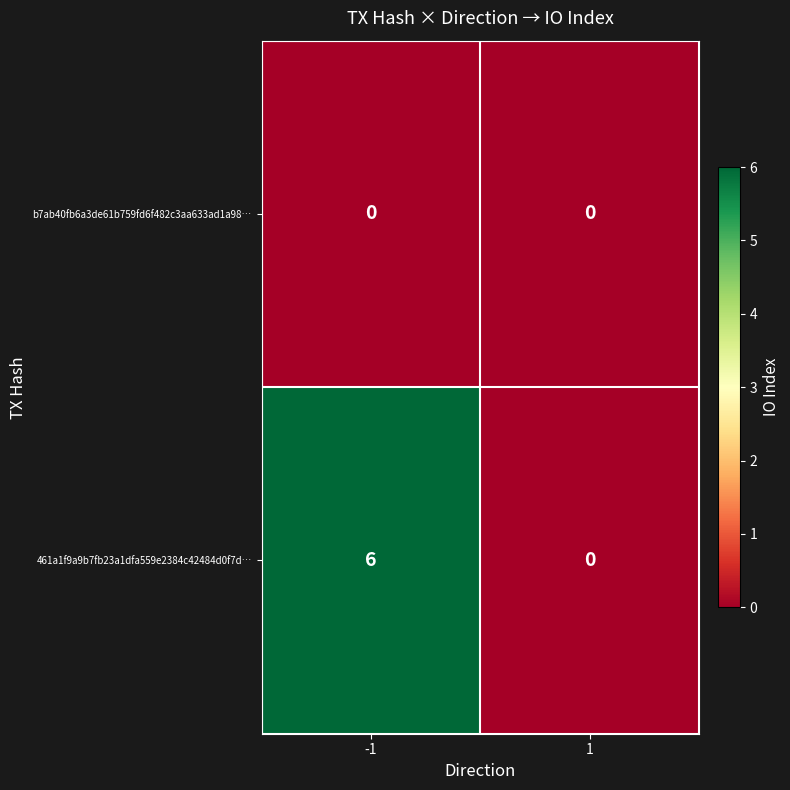

Between -1 and 1, which series saw the biggest shift?

461a1f9a9b7fb23a1dfa559e2384c42484d0f7d…